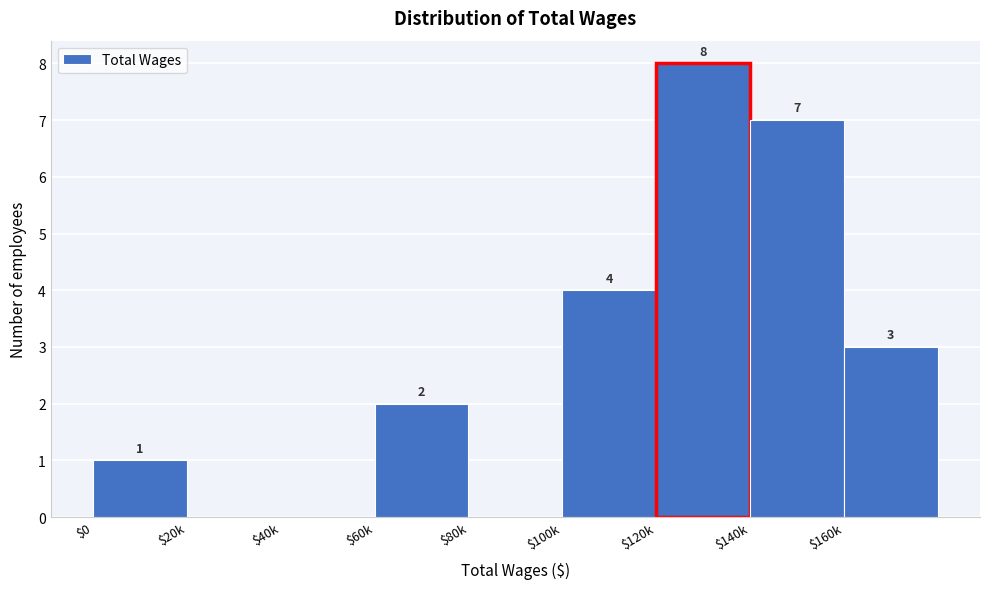

Where is the data nearest to the value 4?

$100k